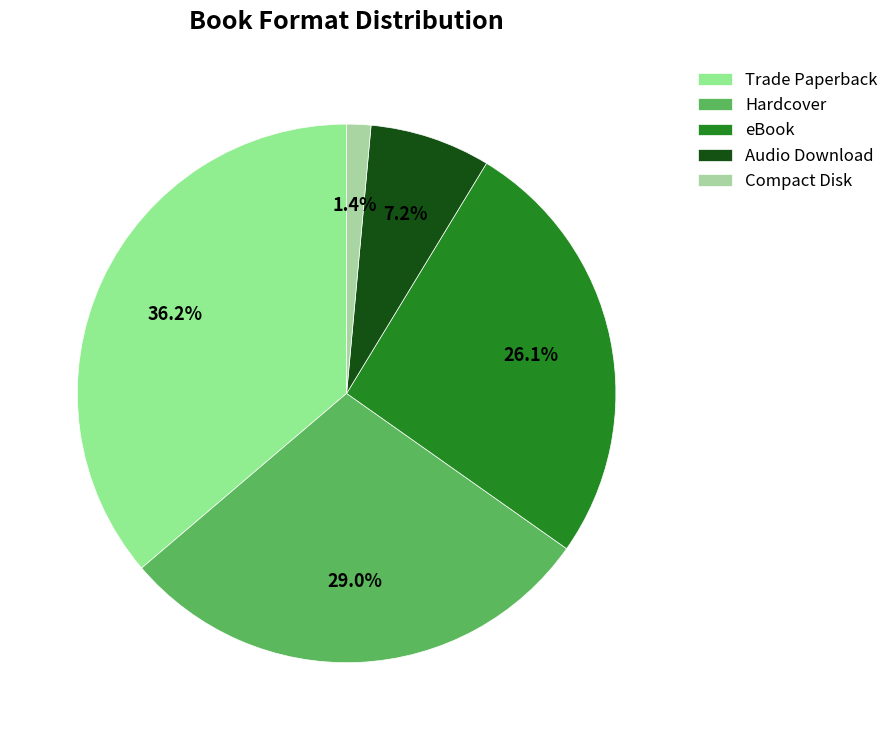

To the nearest percent, what is the difference between the Trade Paperback and Hardcover slice percentages?

7%